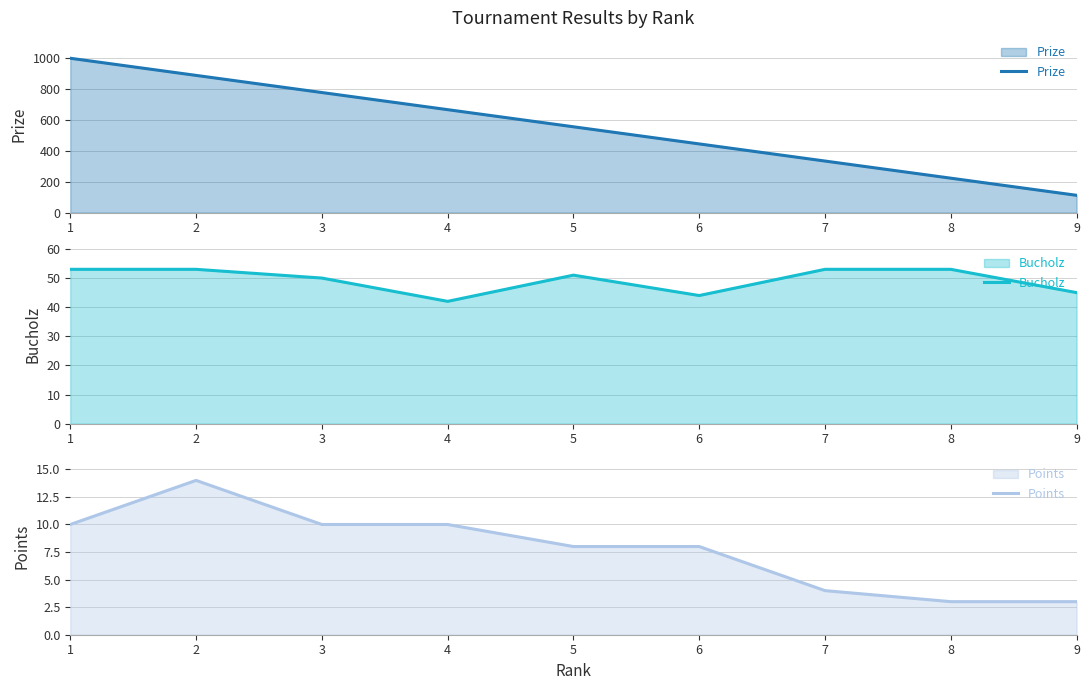

Where is the first local maximum for Bucholz?

5